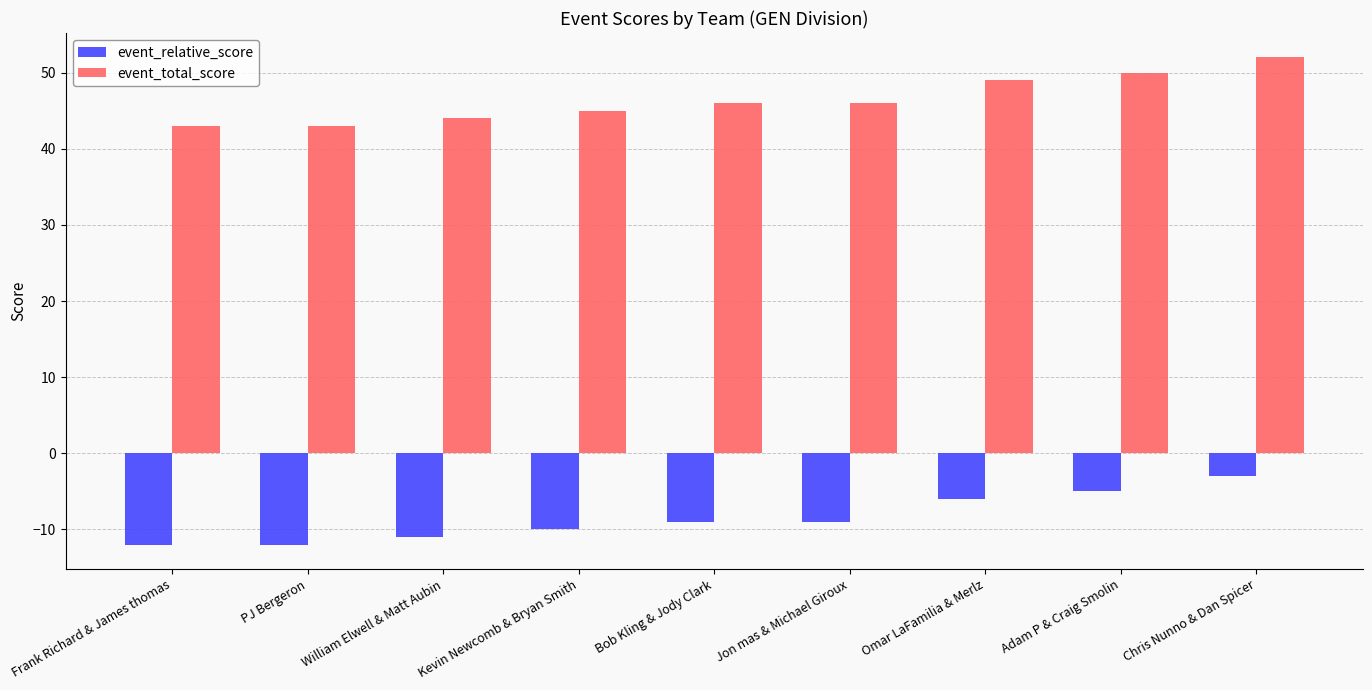

Does the chart contain stacked bars?

No